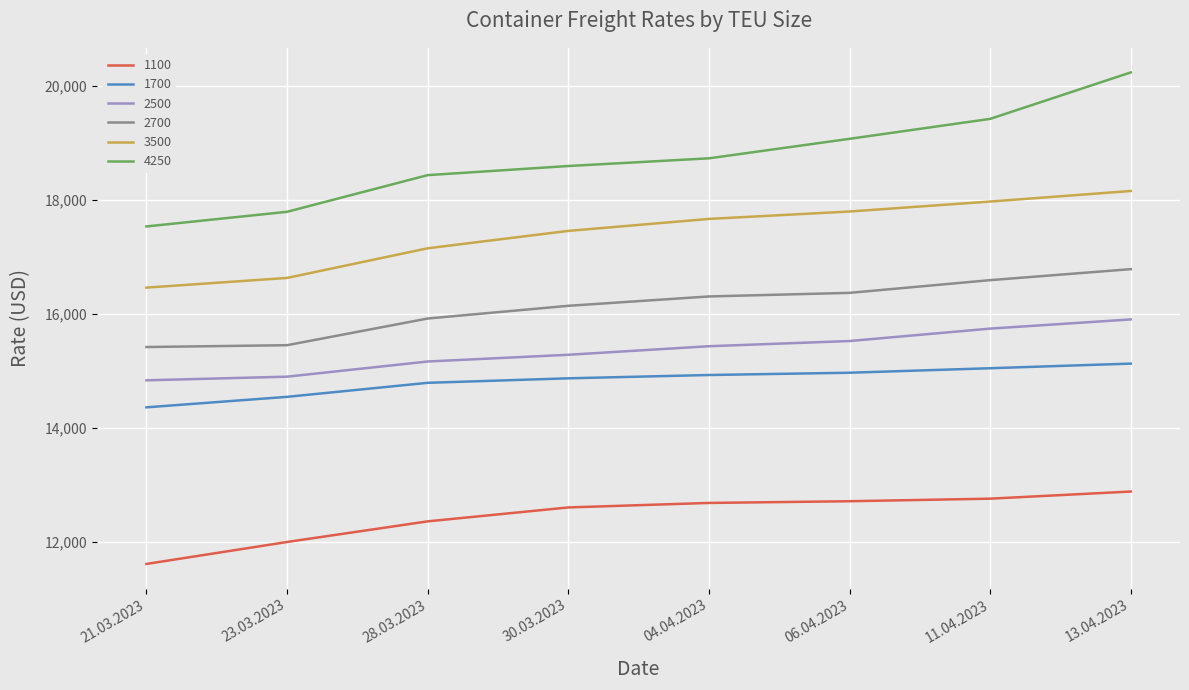

Which series has the largest range (max minus min)?

4250